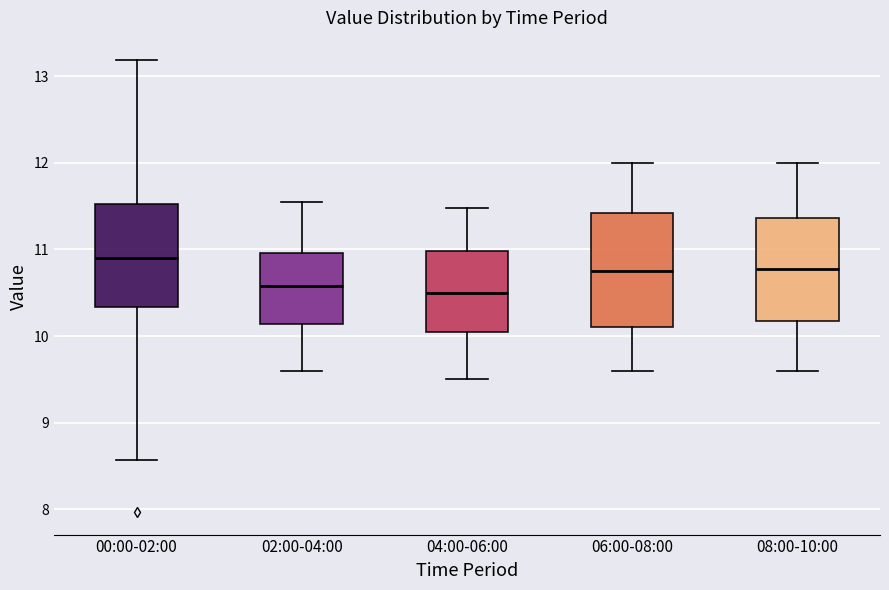

Where does the upper whisker of the box for 02:00-04:00 end on the y-axis? The values are not printed on the chart, so give them approximately, as read against the axis.

11.6